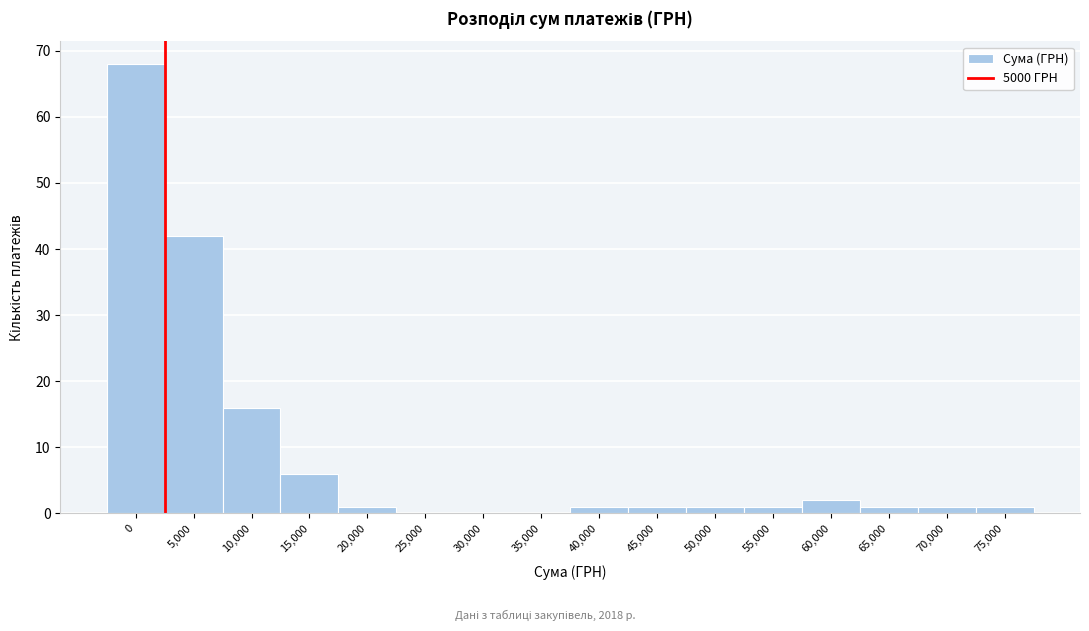

Reading right to left, transcribe all the data shown in this chart.

75,000=1	70,000=1	65,000=1	60,000=2	55,000=1	50,000=1	45,000=1	40,000=1	35,000=0	30,000=0	25,000=0	20,000=1	15,000=6	10,000=16	5,000=42	0=68